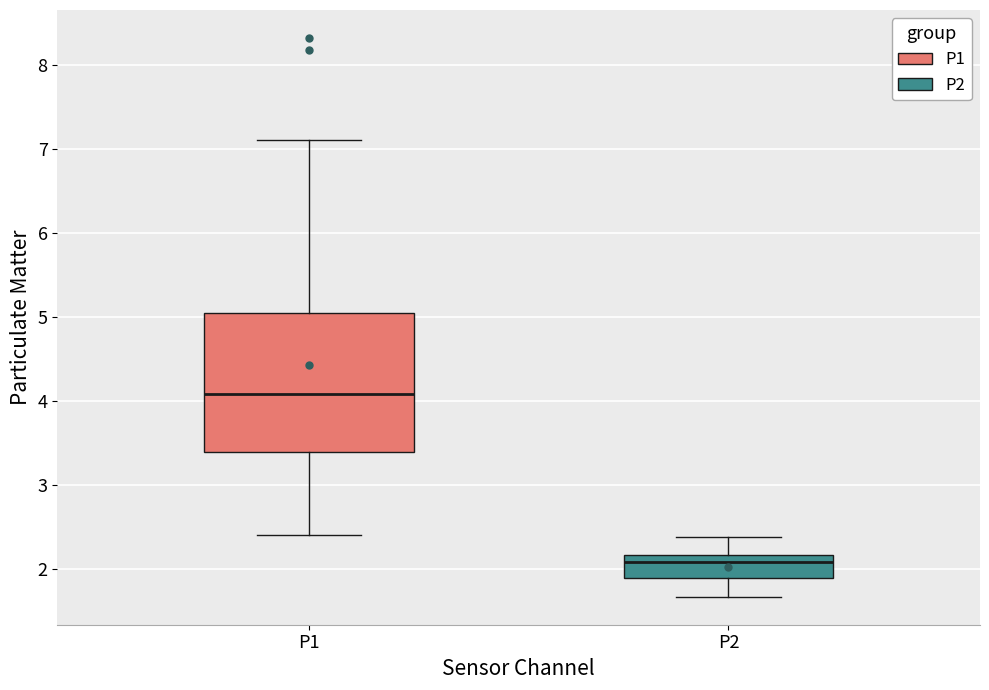

Where does the lower whisker of the box for P1 end on the y-axis? The values are not printed on the chart, so give them approximately, as read against the axis.

2.4